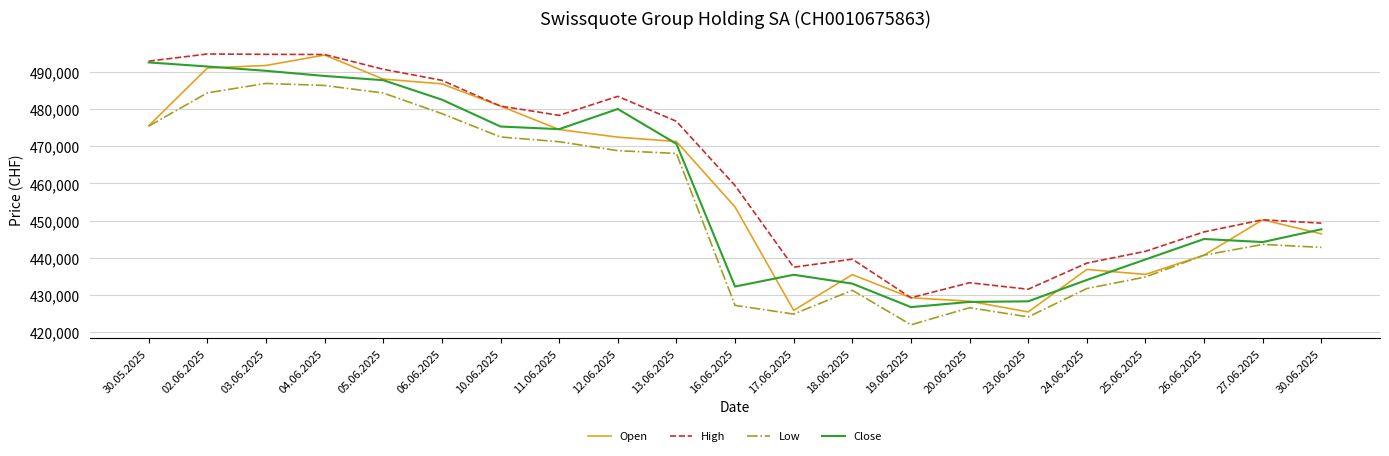

The Open series shows 732204 at 02.06.2025. True or false?

False